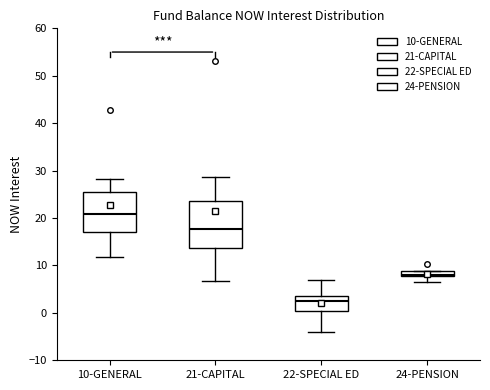

Where is the lower edge of the box for 21-CAPITAL on the y-axis? The values are not printed on the chart, so give them approximately, as read against the axis.

14